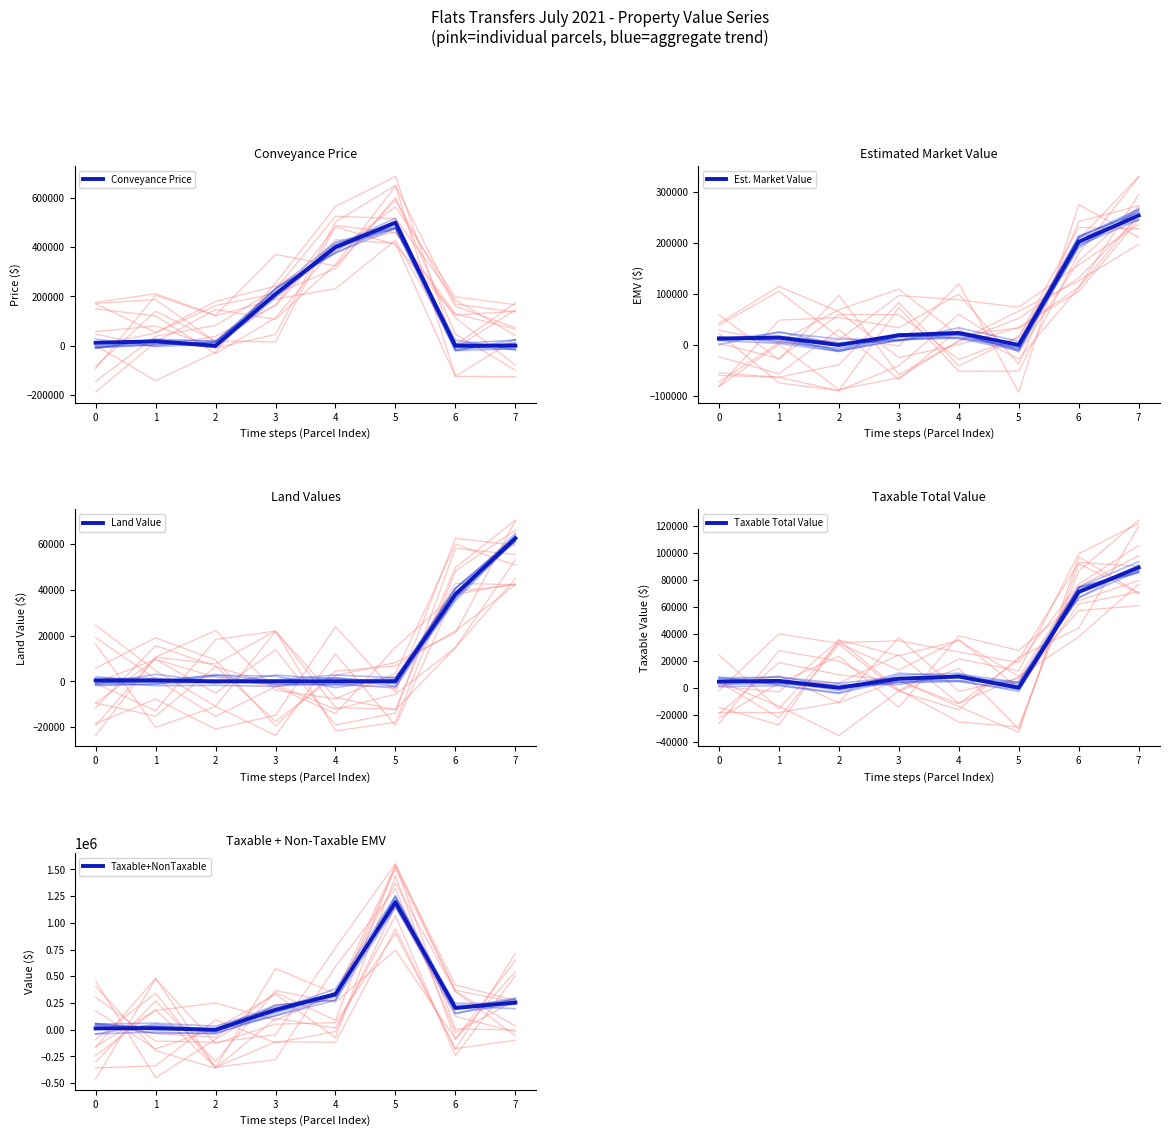

Which category has the lowest value in the Est. Market Value series?

2